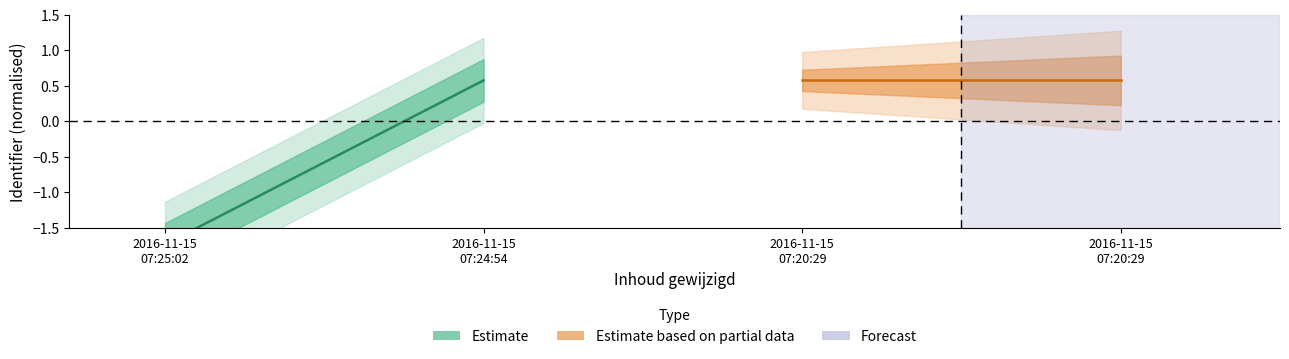

Reading left to right, what are all the values shown in this chart?

Estimate: -1.7	0.6
Estimate based on partial data: 0.6	0.6